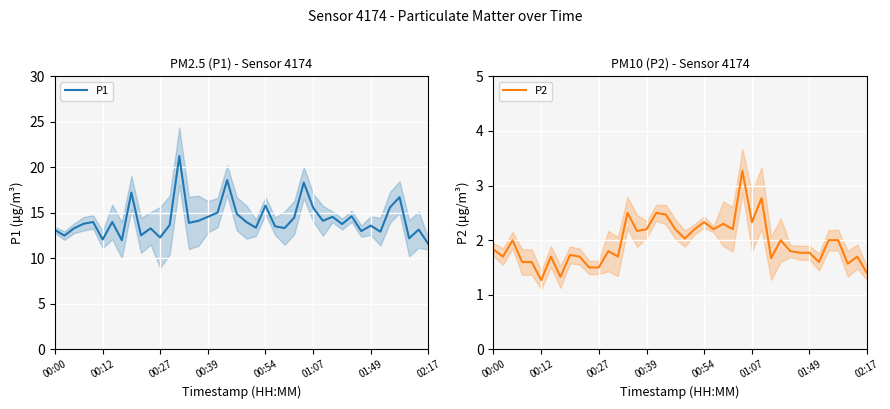

What is the lowest value of the P2 series?

1.3